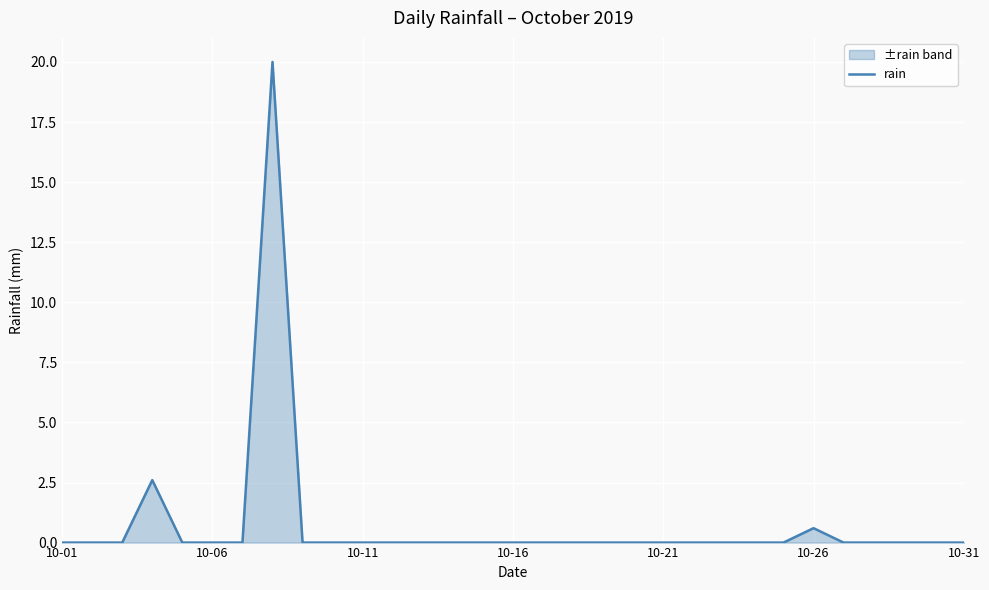

How many points are higher than both their immediate neighbors (excluding endpoints)?

3